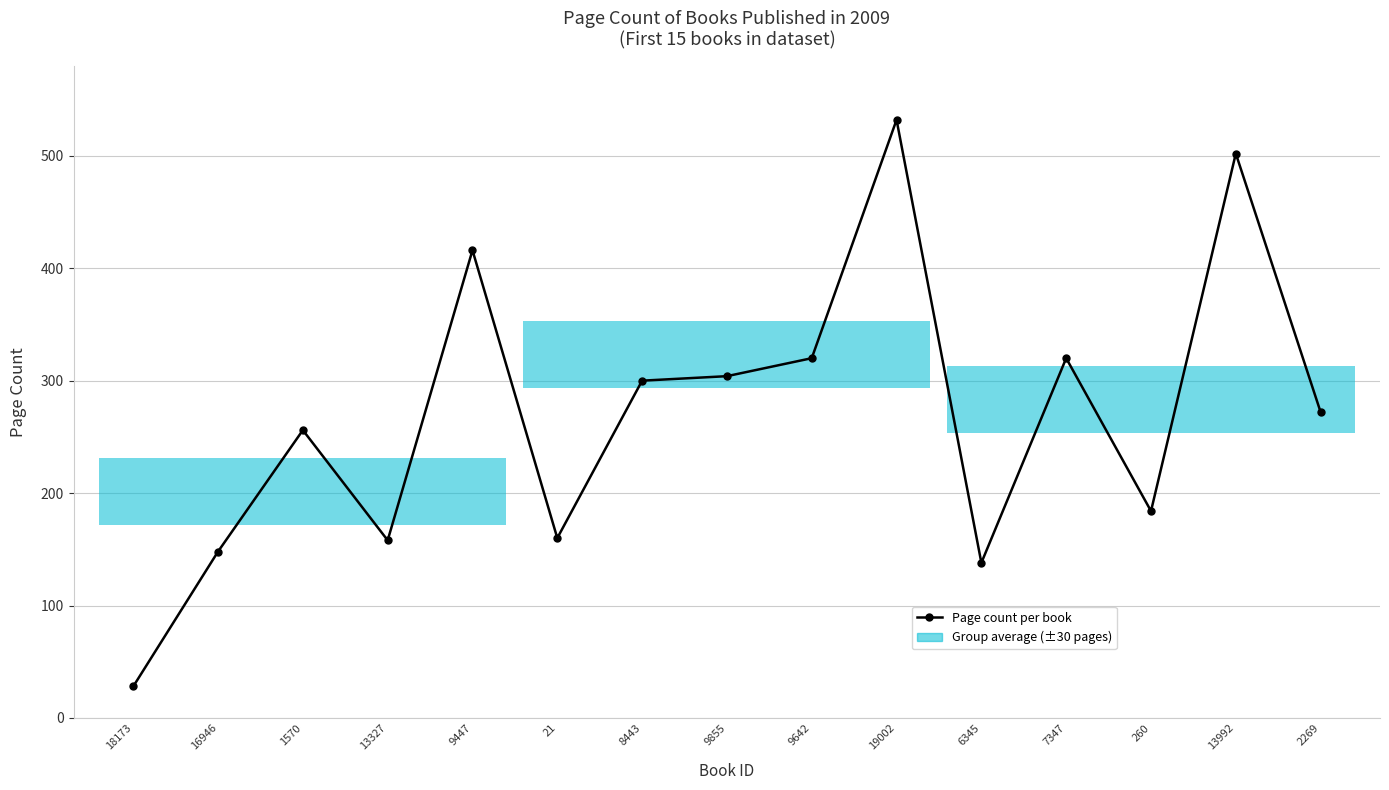

Where is the data nearest to the value 280?

2269